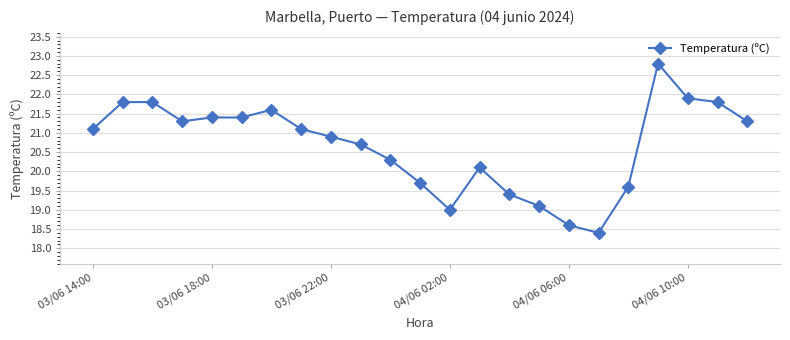

Reading left to right, list all the values displayed in this chart.

21.1	21.8	21.8	21.3	21.4	21.4	21.6	21.1	20.9	20.7	20.3	19.7	19.0	20.1	19.4	19.1	18.6	18.4	19.6	22.8	21.9	21.8	21.3